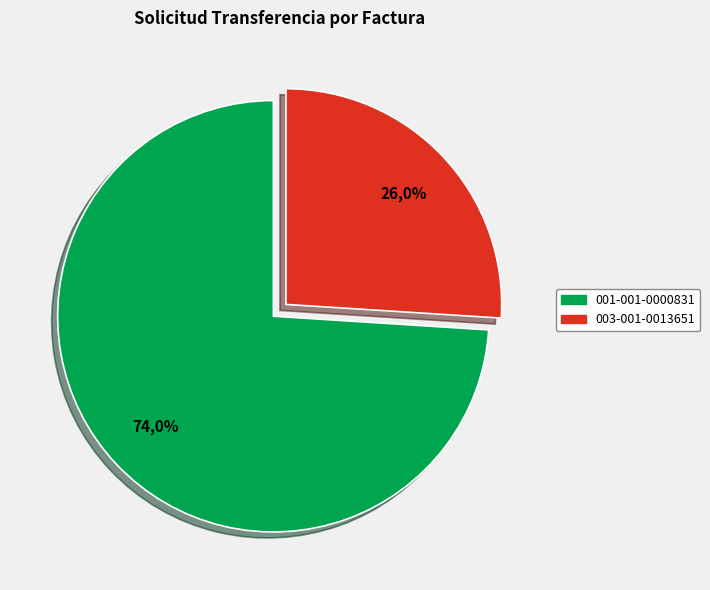

Do 003-001-0013651 and 001-001-0000831 together represent more than half of the pie?

Yes